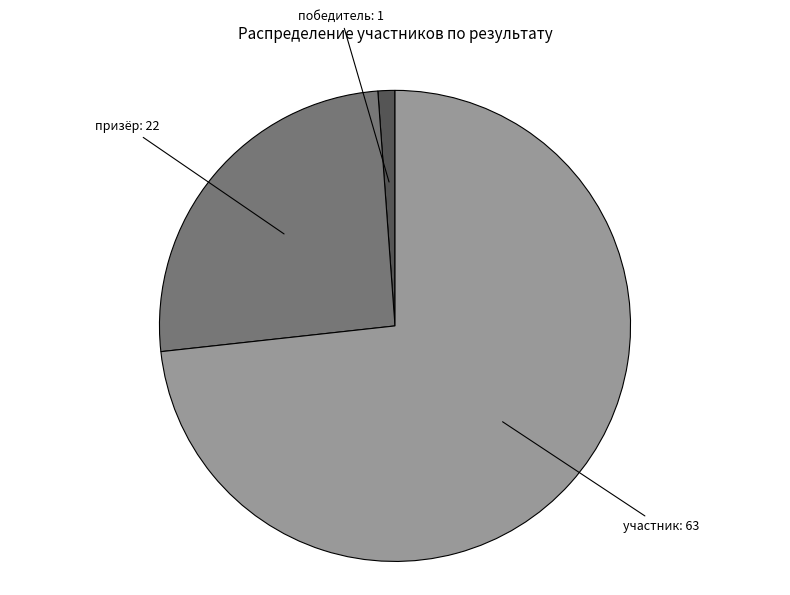

Is there any slice that represents more than half of the pie?

Yes